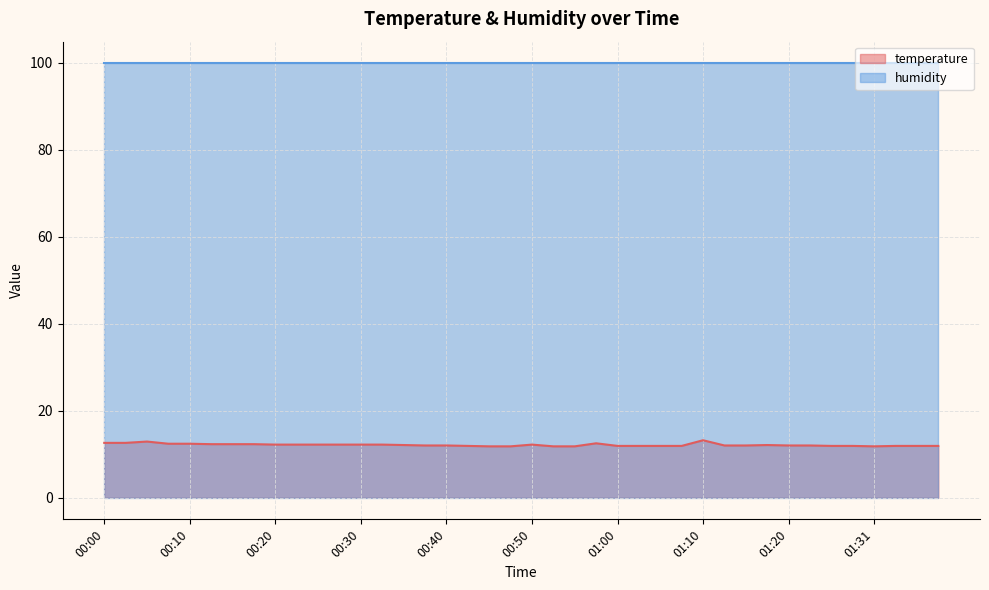

Does the chart display data point markers on the line(s)?

No